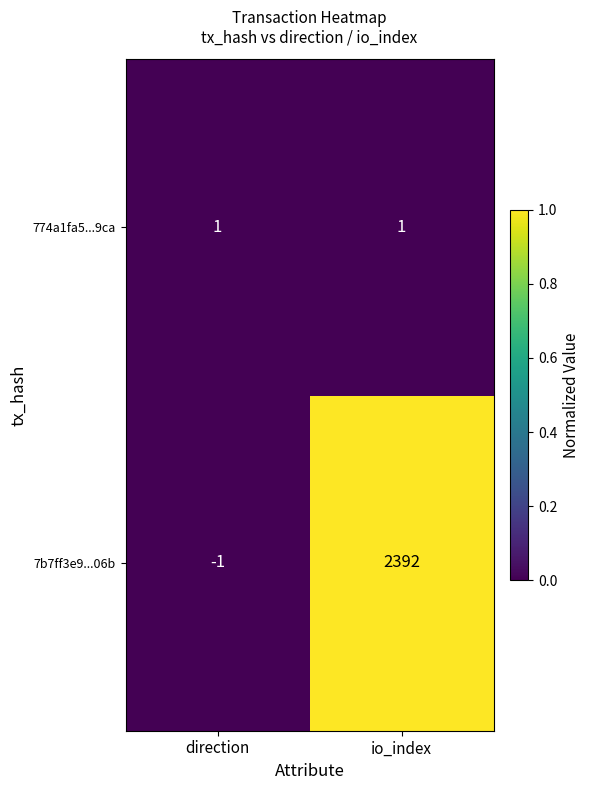

Which series has the widest spread of values?

7b7ff3e9...06b